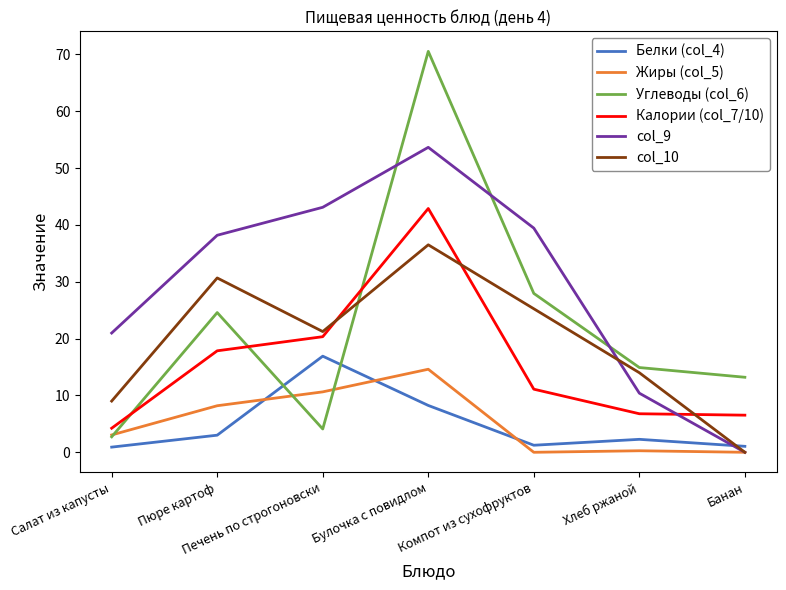

List the labels in order of col_10 value, largest first.

Булочка с повидлом, Пюре картоф, Компот из сухофруктов, Печень по строгоновски, Хлеб ржаной, Салат из капусты, Банан